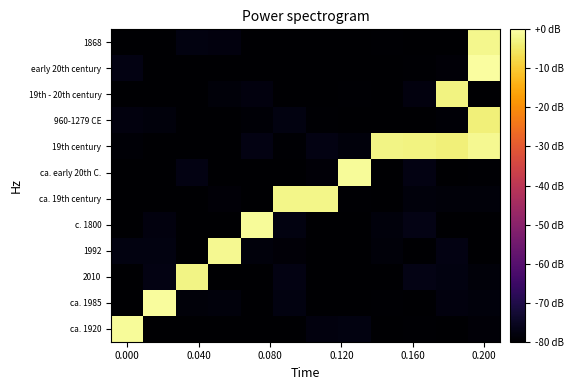

What is the minimum value shown in the chart?

-80.0